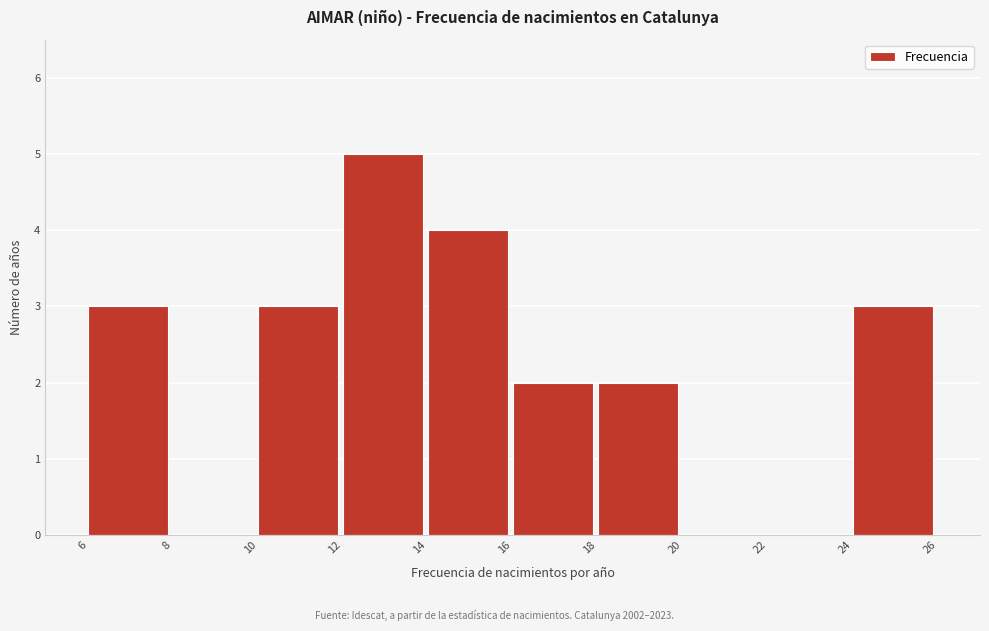

Reading left to right, list every bar in this chart as the range it spans on the x-axis followed by its height. The values are not printed on the chart, so give them approximately, as read against the axis.

6 to 8: 3
8 to 10: 0
10 to 12: 3
12 to 14: 5
14 to 16: 4
16 to 18: 2
18 to 20: 2
20 to 22: 0
22 to 24: 0
24 to 26: 3